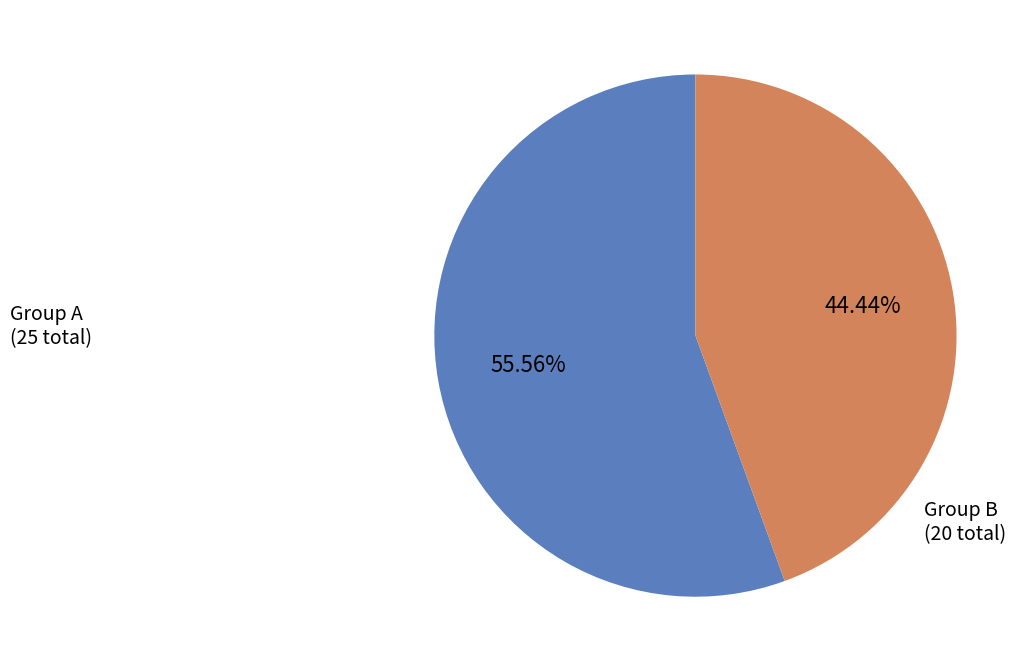

Do Group B and Group A together represent more than half of the pie?

Yes